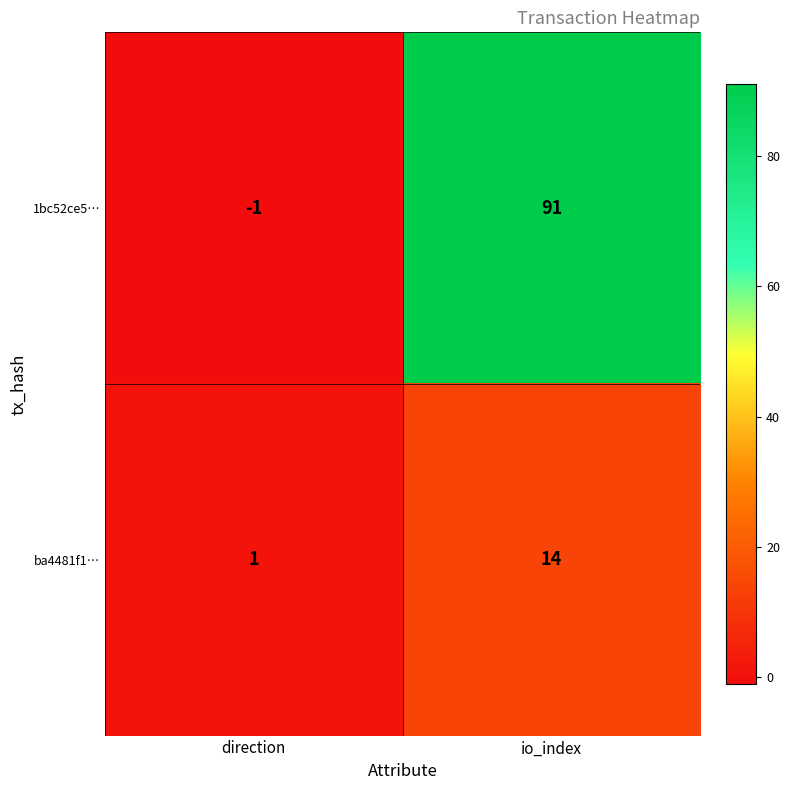

At which category is the sum across all series the highest?

io_index